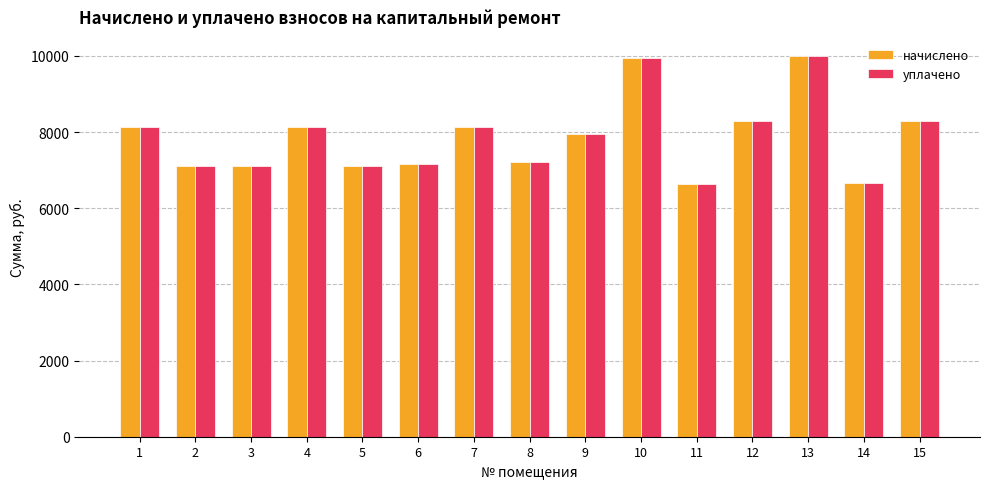

What is the difference between the maximum and minimum values in the начислено series?

3345.1